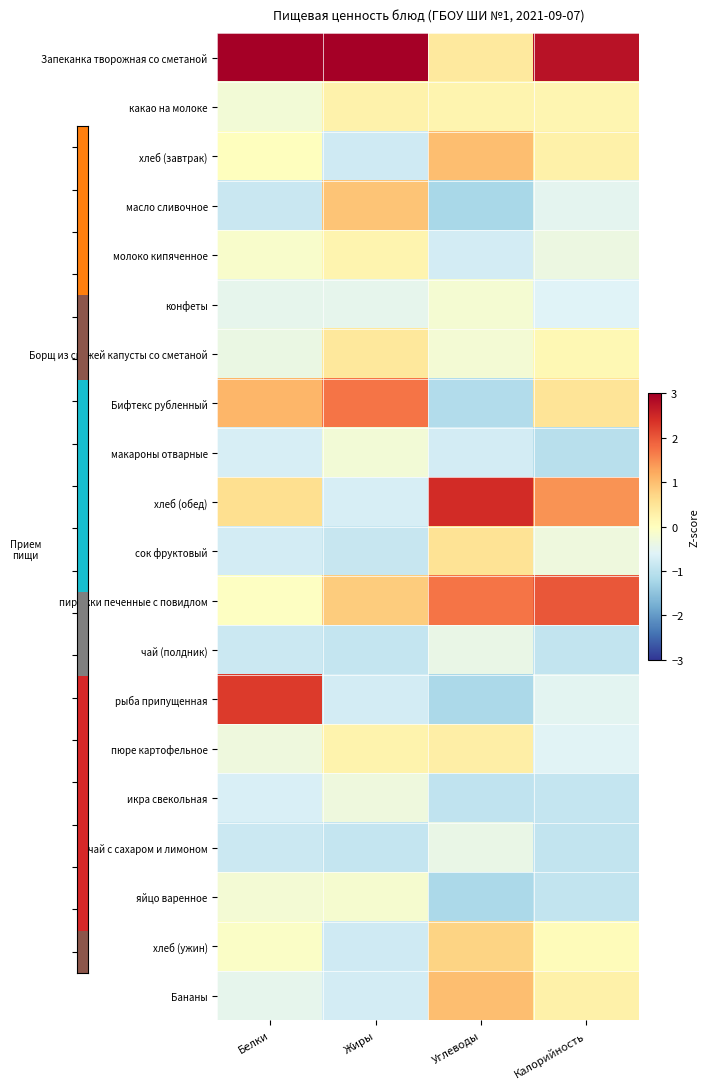

How many distinct data groups are displayed?

20